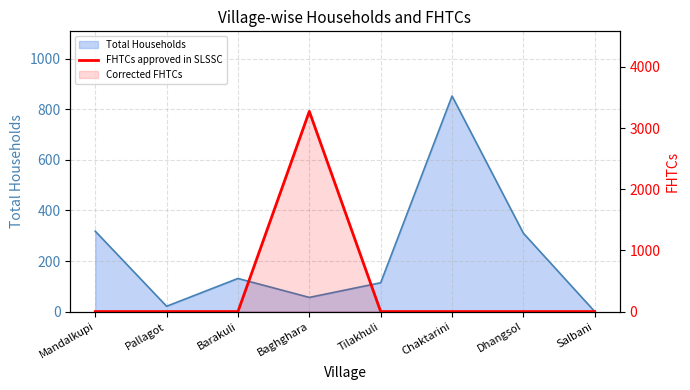

At which category does the data reach its first local peak?

Baghghara